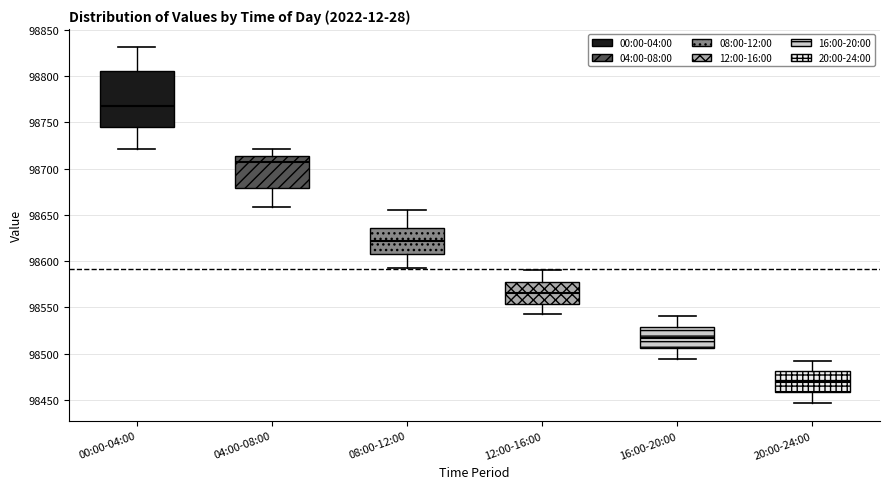

Which box has the lowest median line?

20:00-24:00